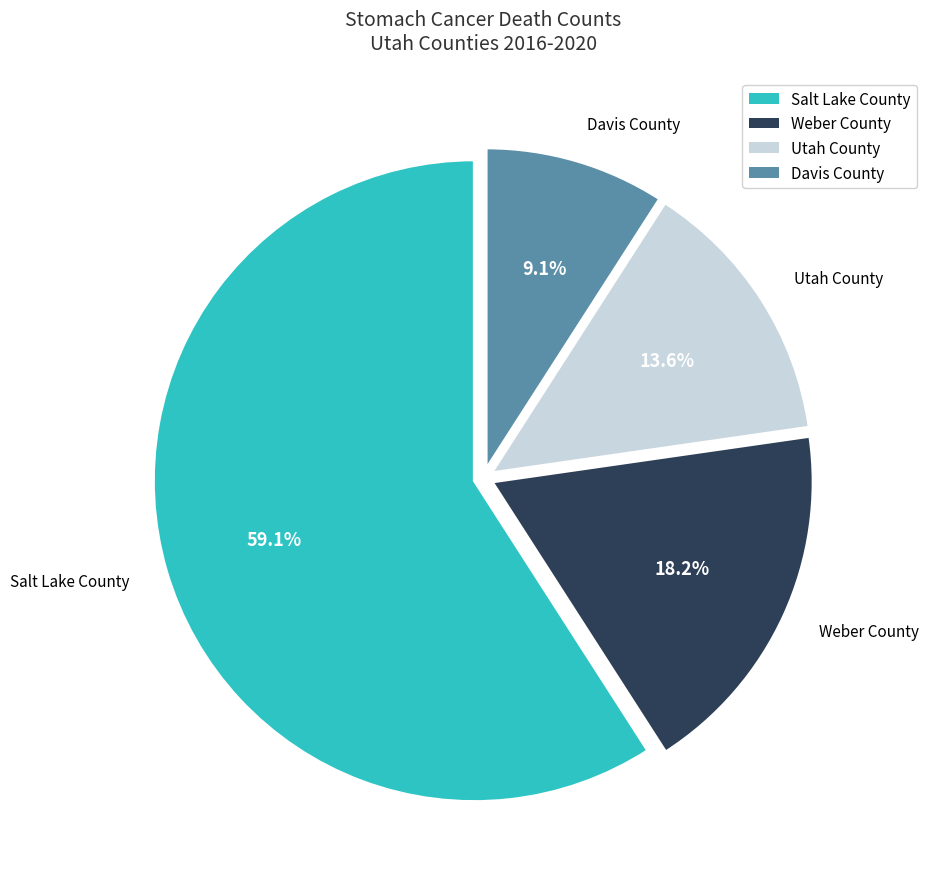

To the nearest percent, what percentage of the pie is Utah County?

14%